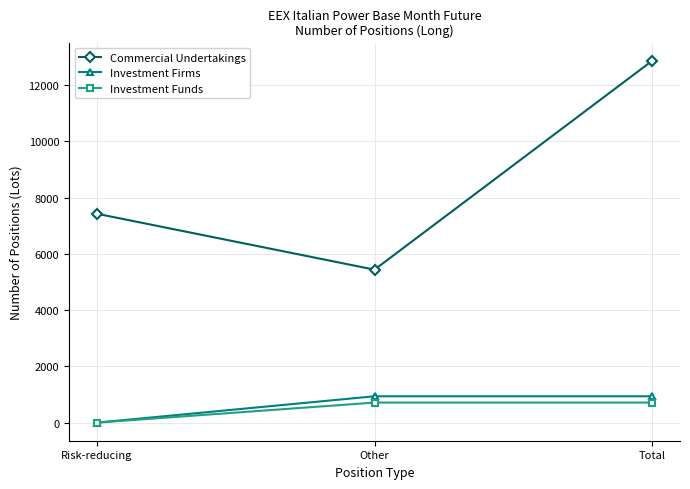

Which series has the largest range (max minus min)?

Commercial Undertakings